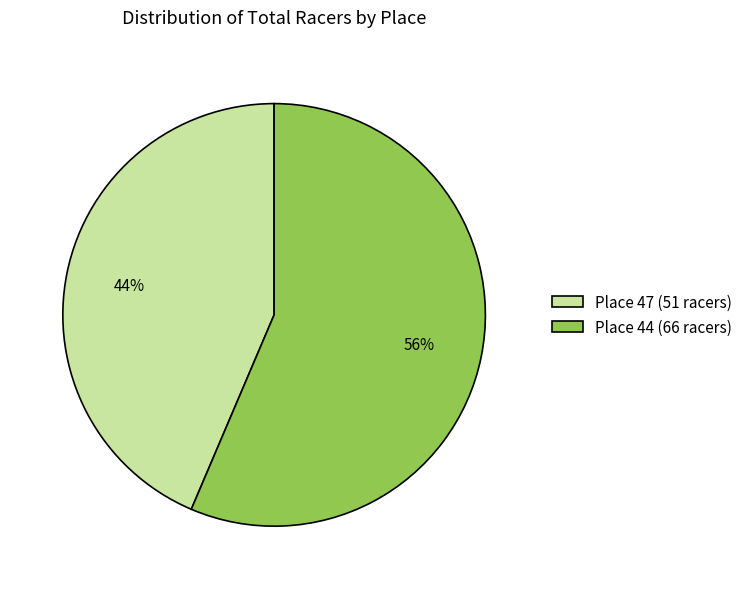

To the nearest percent, what is the combined percentage of Place 47 (51 racers) and Place 44 (66 racers)?

100%